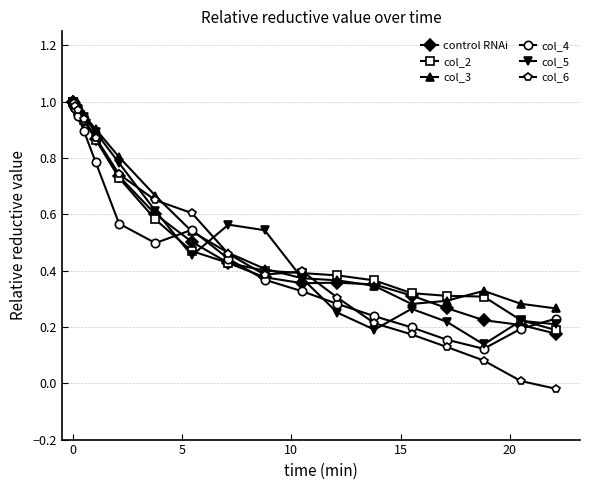

Which series has the widest spread of values?

col_6